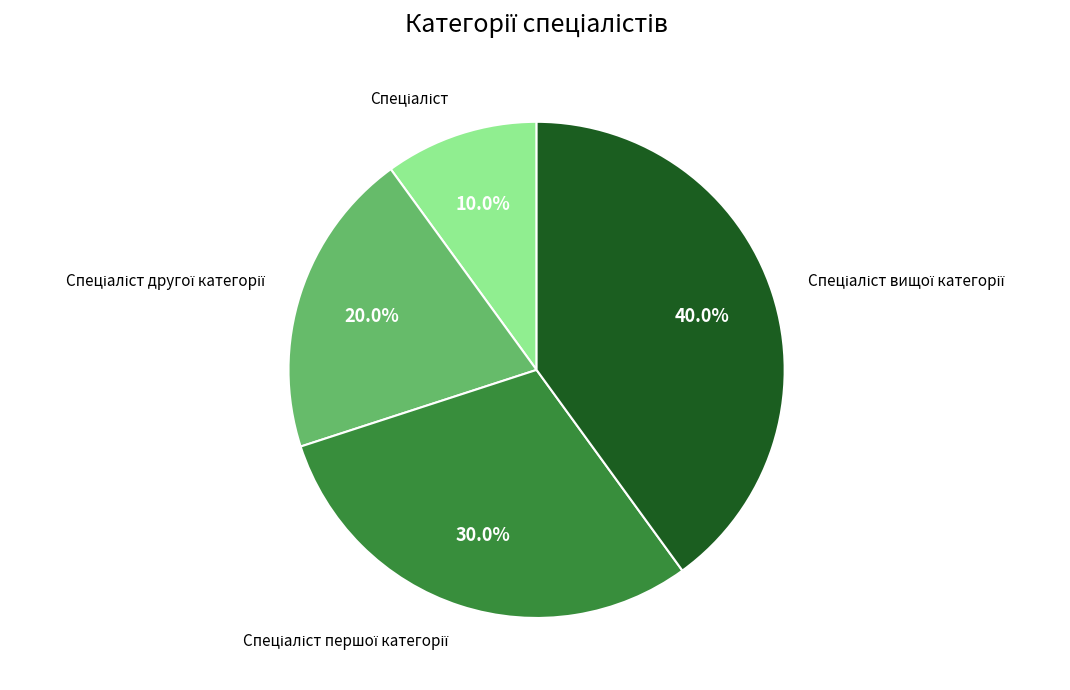

Is there a majority slice in this chart?

No